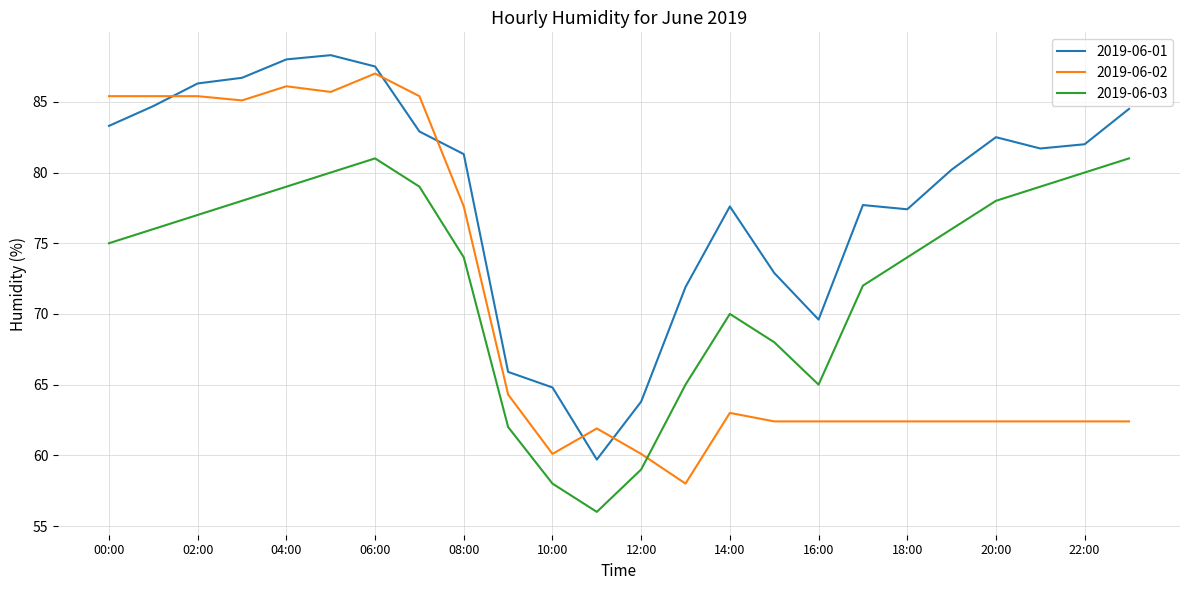

Which series has the largest total across all categories?

2019-06-01